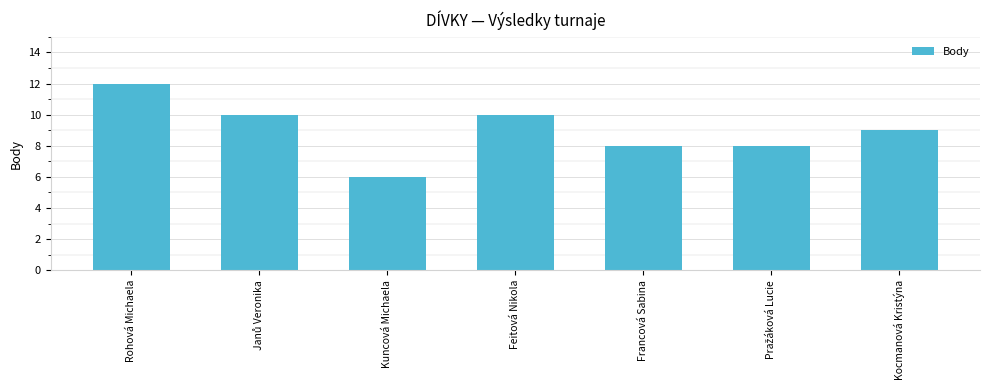

Reading left to right, what are all the values shown in this chart?

12	10	6	10	8	8	9